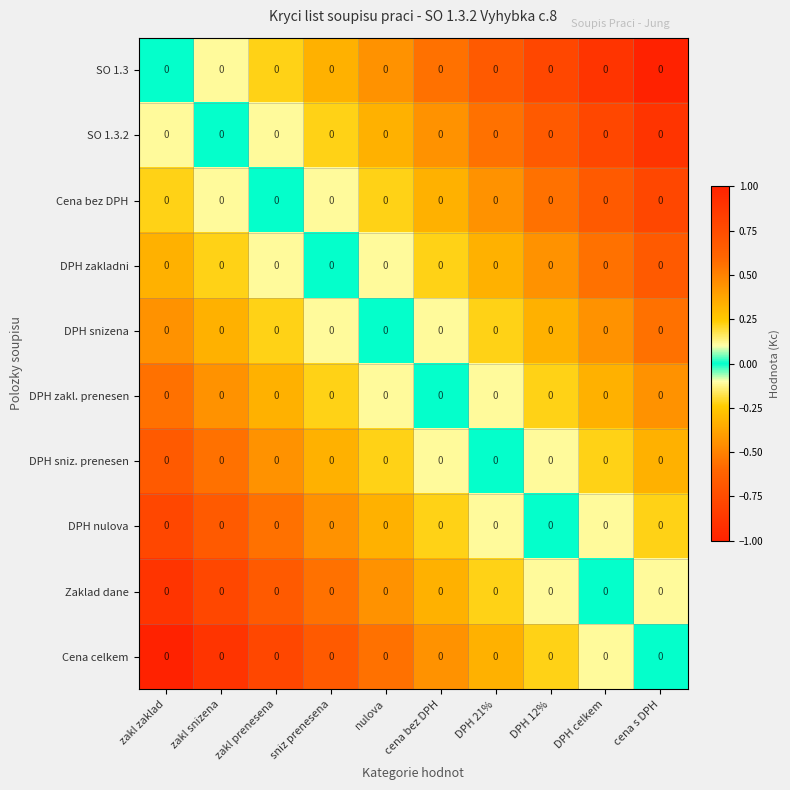

Which series has the largest range (max minus min)?

SO 1.3